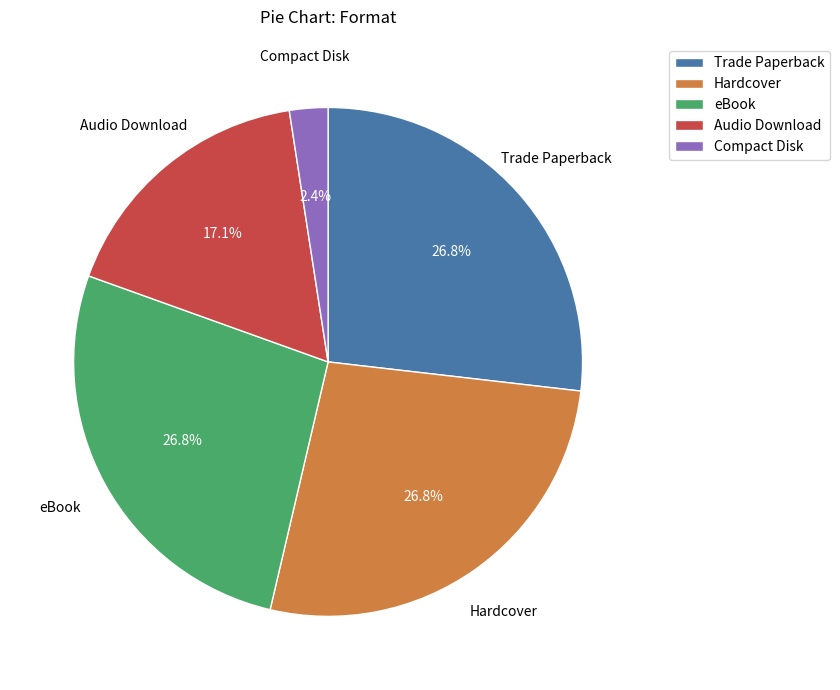

Count the number of slices in the pie.

5